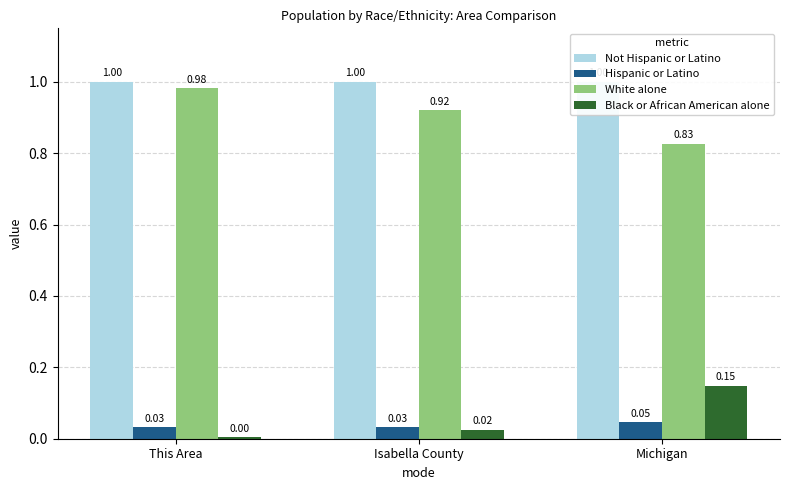

Is the value of Not Hispanic or Latino at Michigan greater than the value of White alone at This Area?

Yes